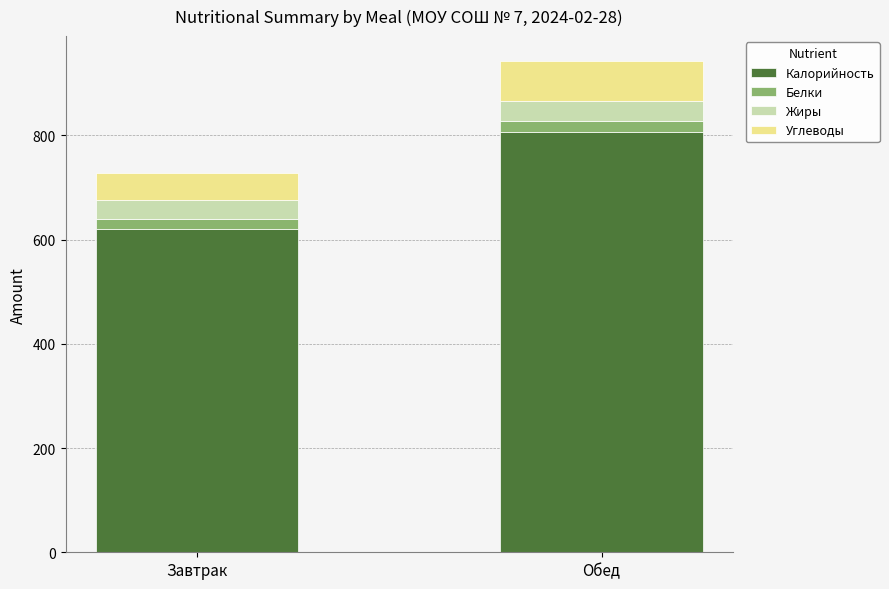

At which category is the sum across all series the highest?

Обед